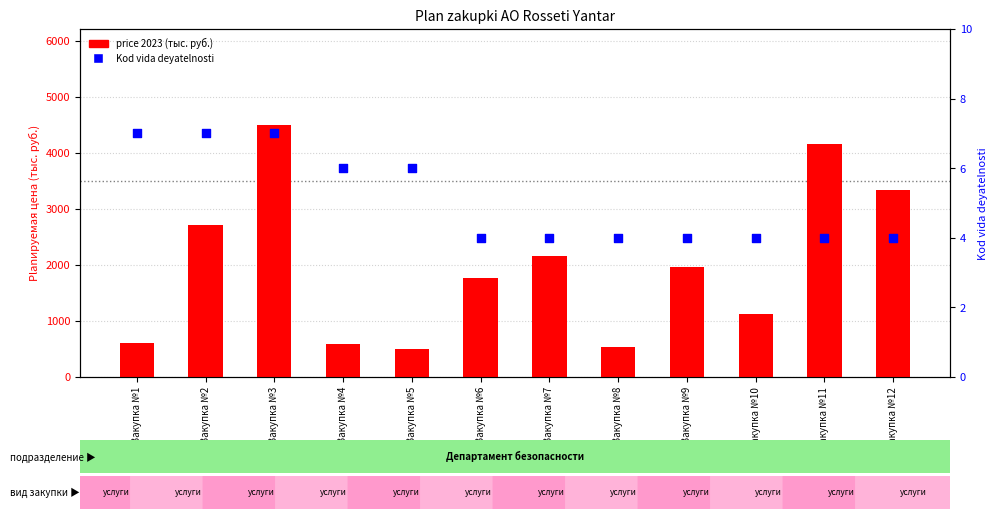

What is the total value across all series at Закупка №7?

2170.7